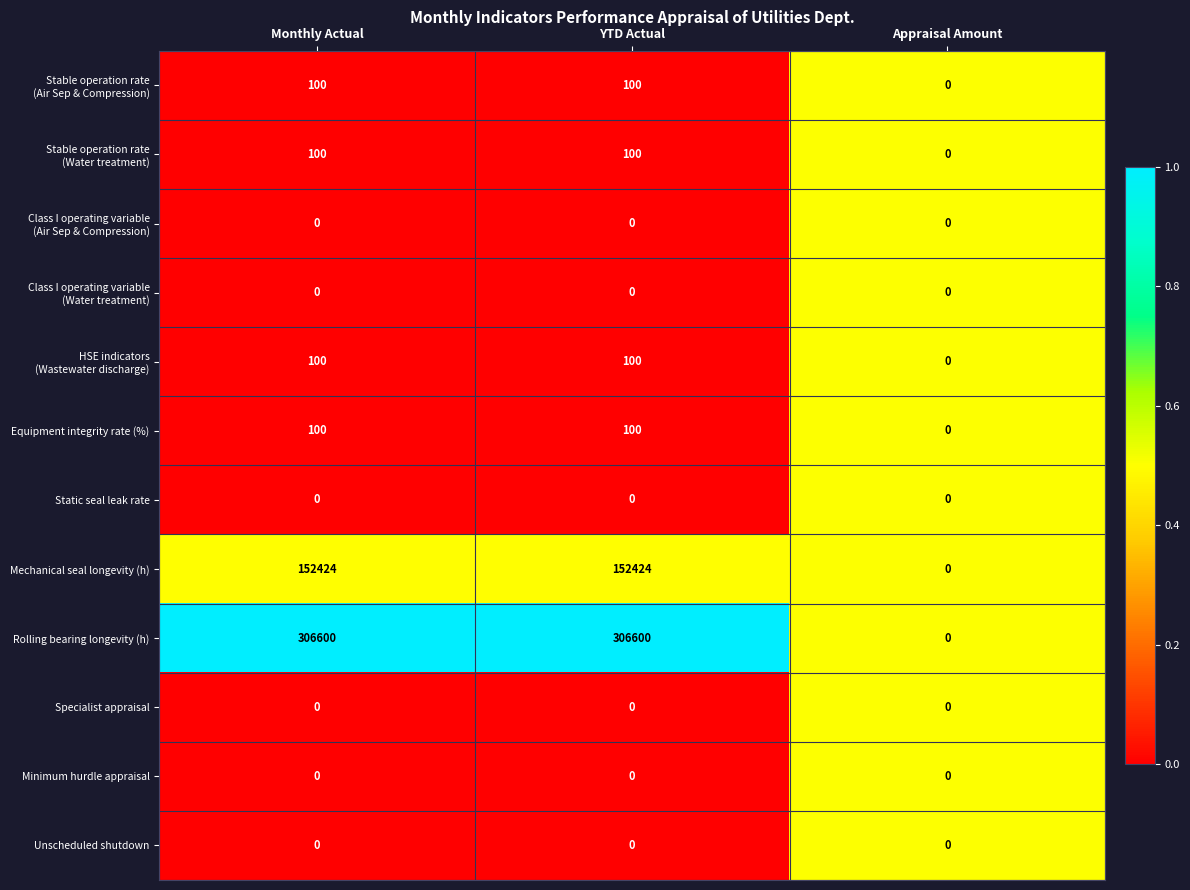

The Equipment integrity rate (%) series shows 100 at Monthly Actual. True or false?

True